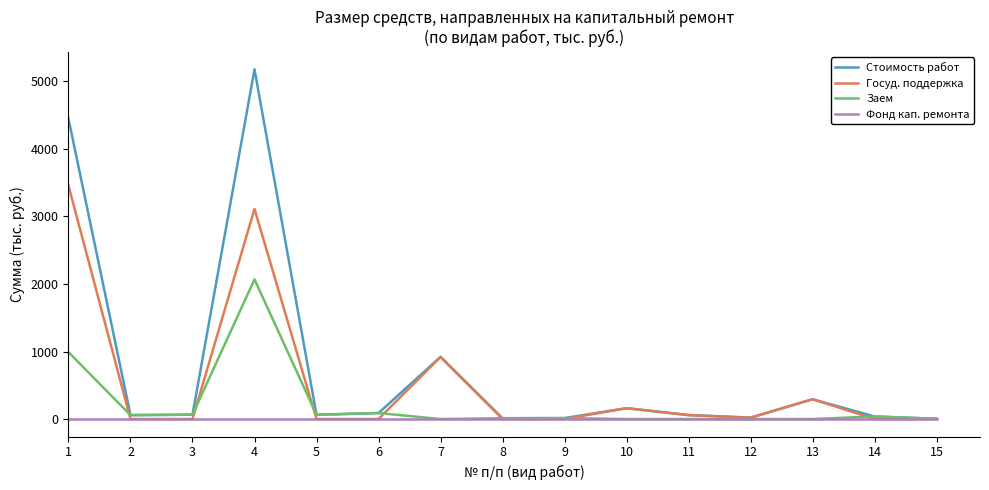

What is the spread (max minus min) of values at 4?

5180.0